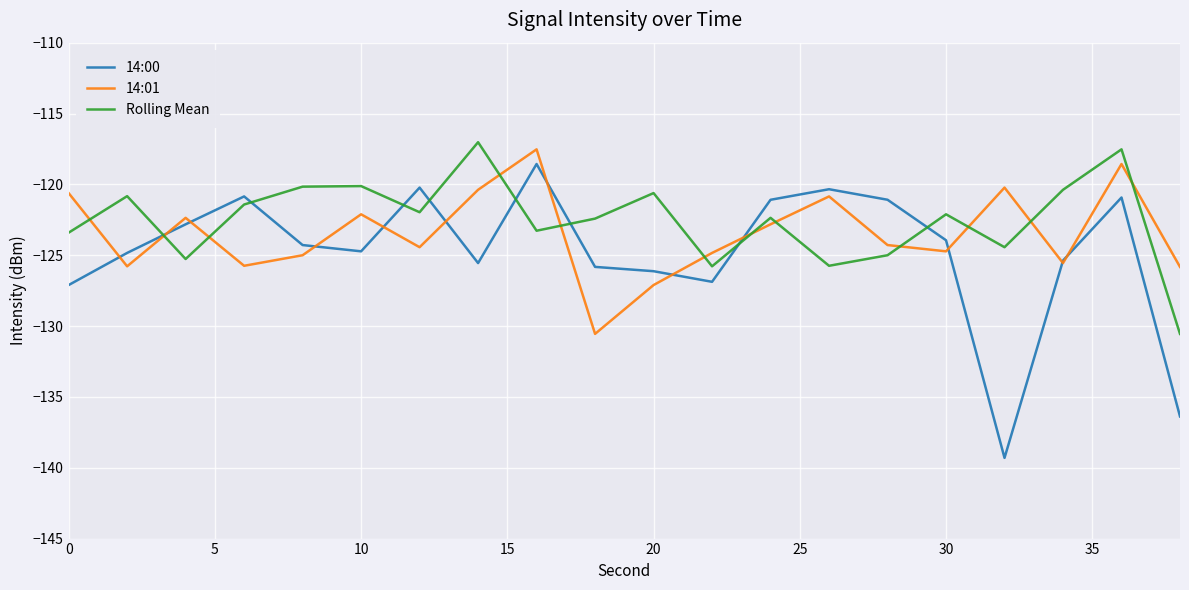

Which series has the widest spread of values?

14:00